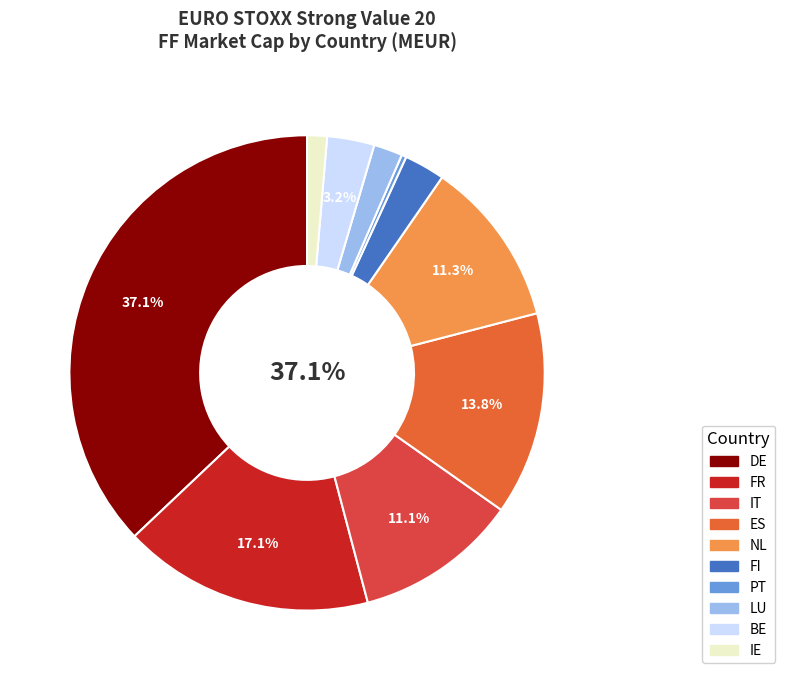

Which has a higher value, FI or FR?

FR